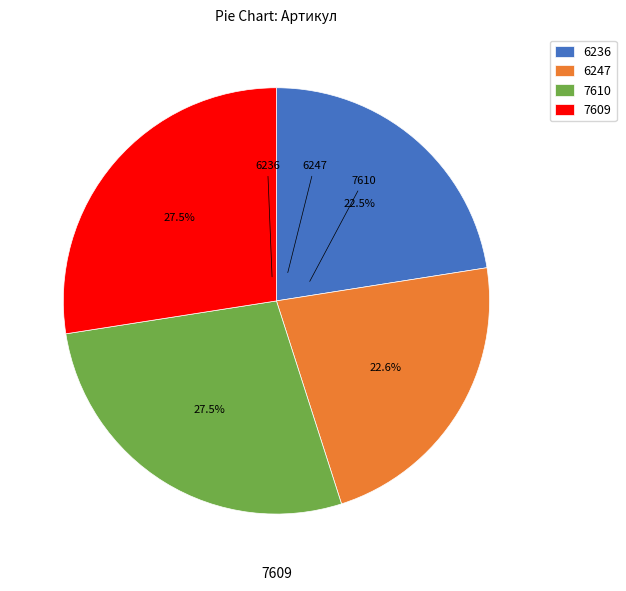

Is there a majority slice in this chart?

No